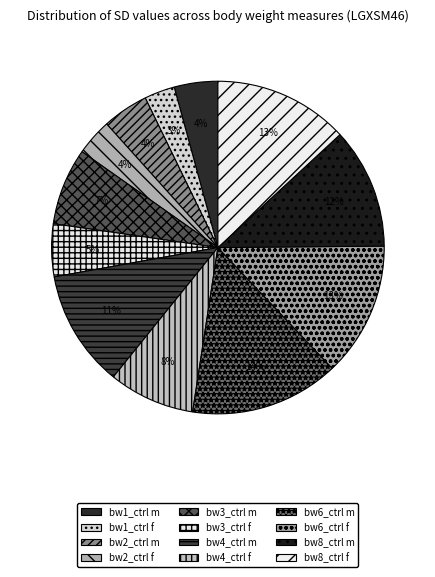

Count the number of slices in the pie.

12